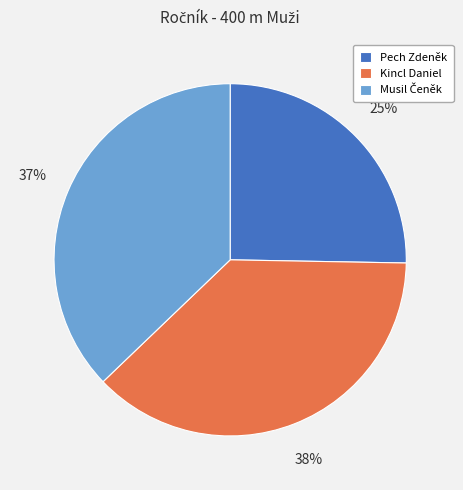

Does any single category account for the majority?

No